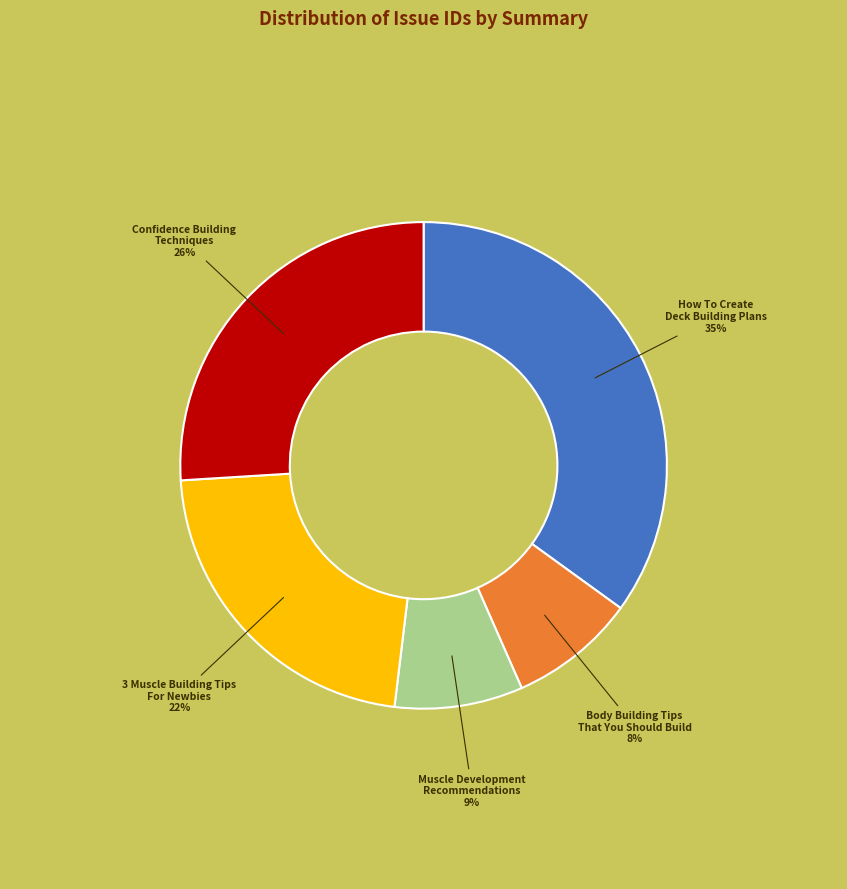

Count the number of slices in the pie.

5